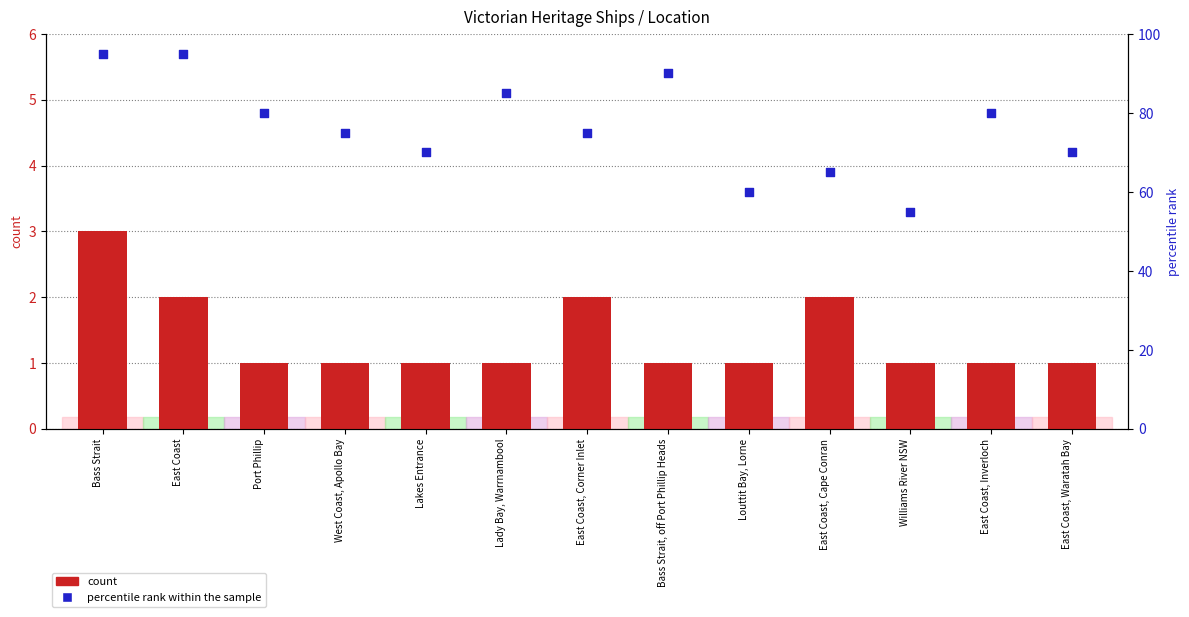

What are all the series names shown in the legend?

count, percentile rank within the sample